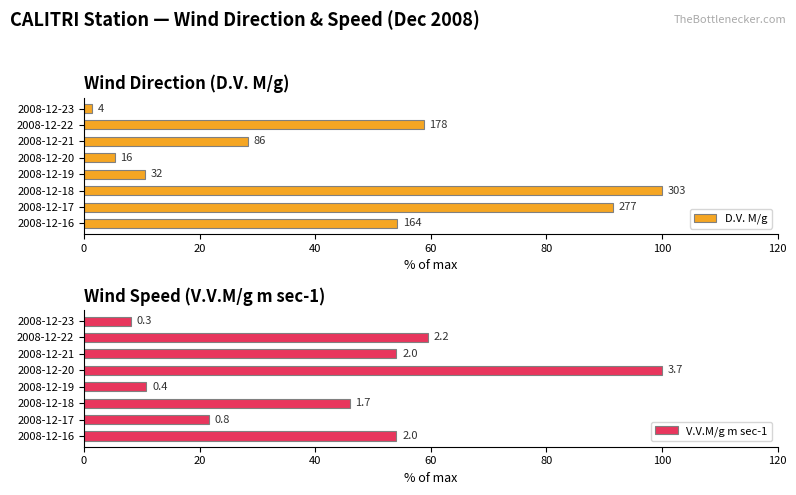

Count the number of categories in the chart.

8